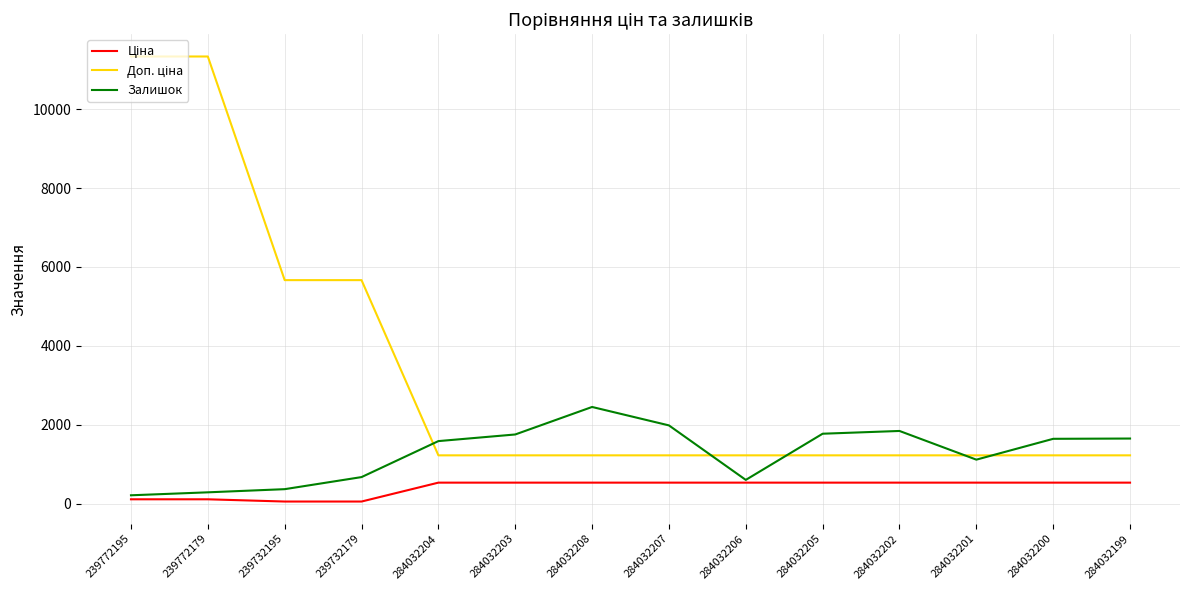

The Залишок series shows 753.7 at 284032199. True or false?

False